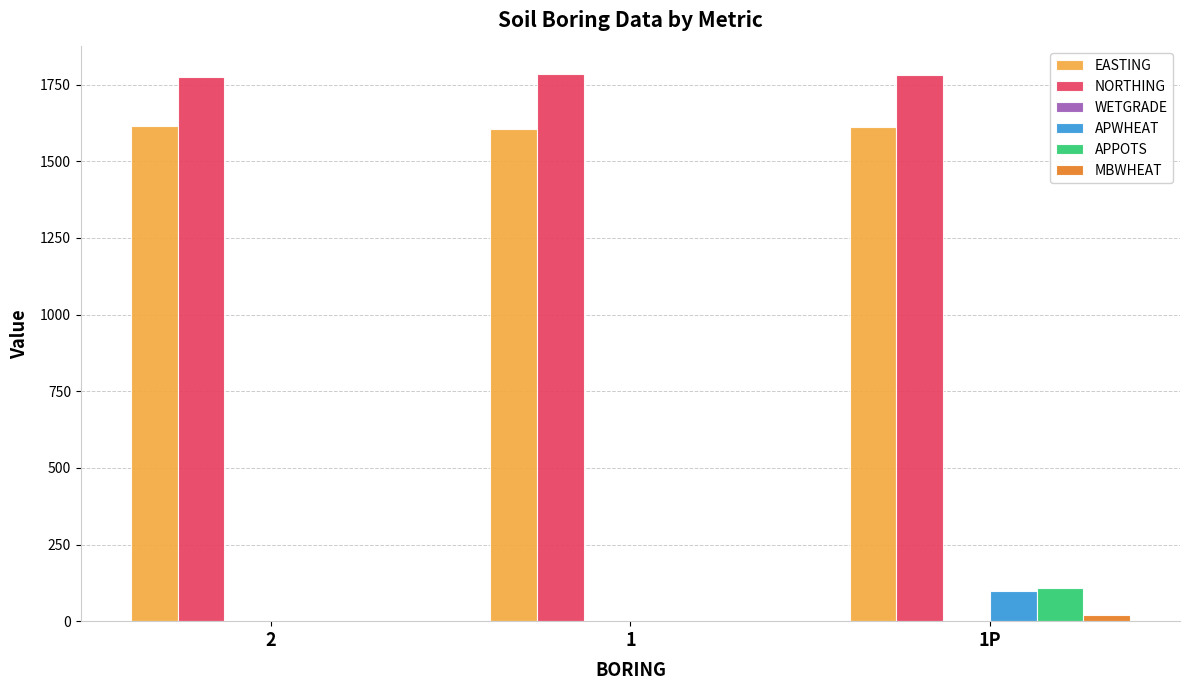

At which label does APPOTS reach its peak?

1P